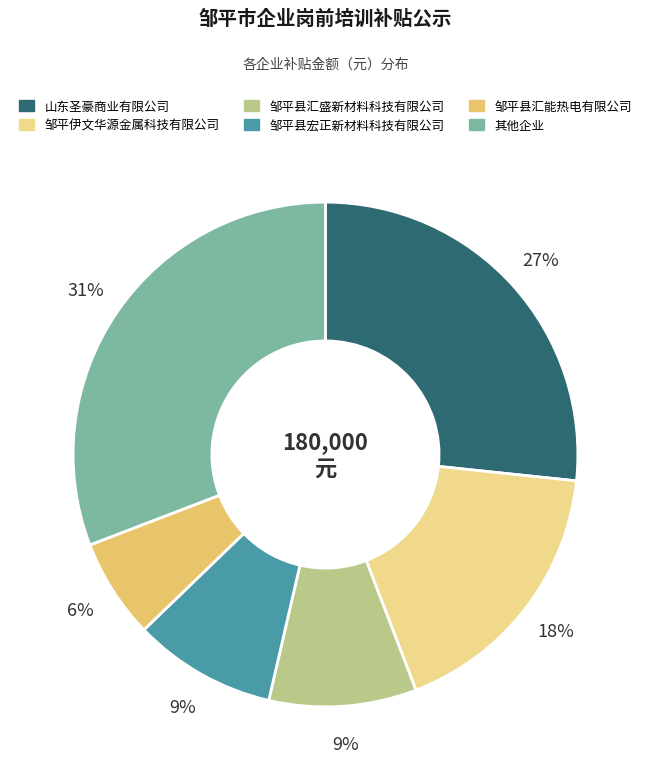

How many segments does this pie chart have?

6